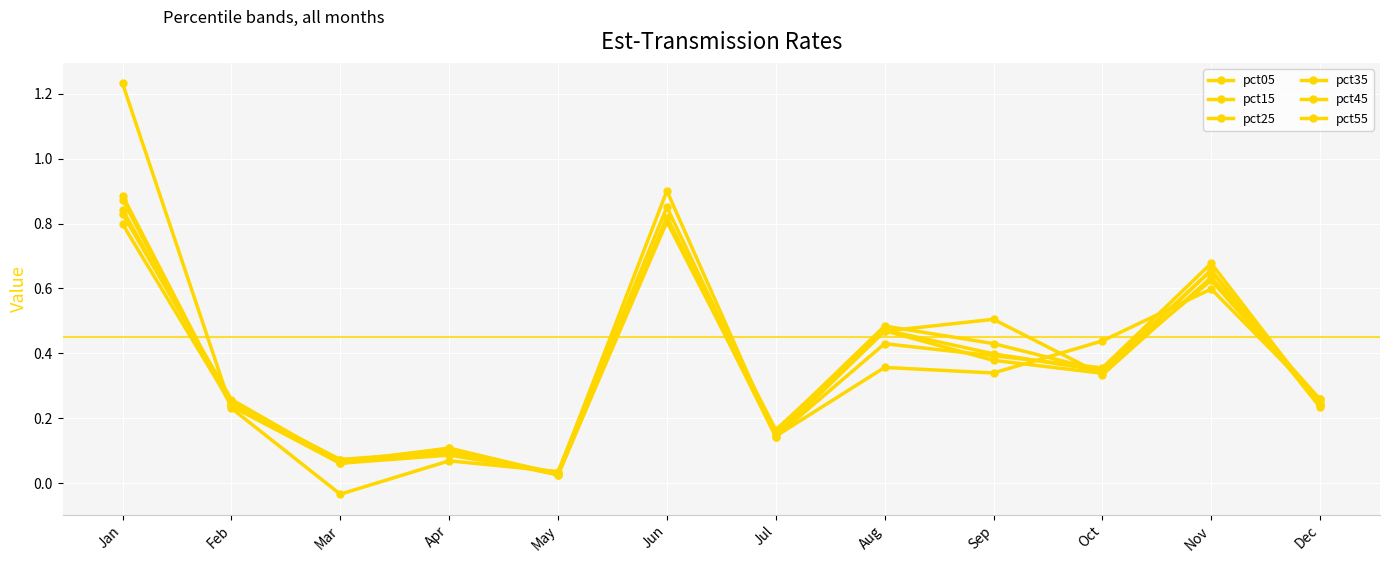

What value does the pct45 series have at Sep?

0.4